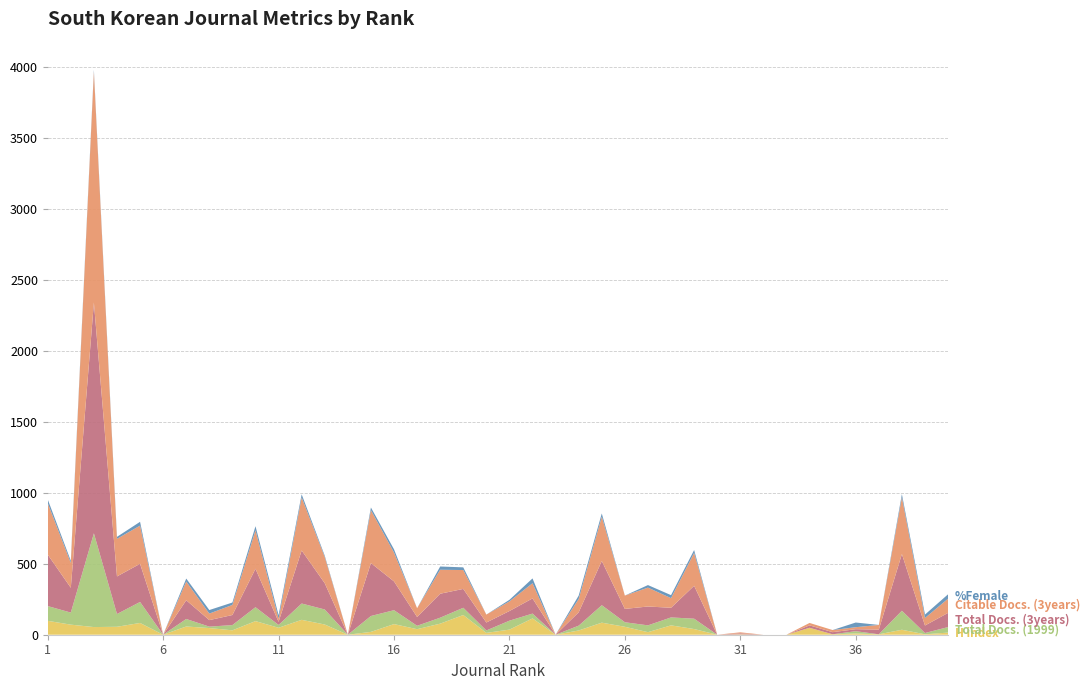

Reading right to left, what are all the values shown in this chart?

H index: 15	3	35	3	9	3	49	0	0	3	0	40	66	18	56	85	30	0	115	36	13	139	78	39	75	20	0	72	105	49	96	31	47	58	0	83	56	54	71	98
Total Docs. (1999): 39	9	134	0	16	0	0	0	0	0	0	73	56	48	32	123	34	0	34	63	17	51	42	24	98	112	0	106	115	20	98	37	10	53	0	148	90	661	85	104
Total Docs. (3years): 100	53	400	33	14	15	17	0	0	7	0	232	68	133	94	312	94	0	107	68	56	133	169	62	203	373	0	185	374	22	271	71	46	132	0	269	265	1627	175	363
Citable Docs. (3years): 100	53	400	33	14	15	17	0	0	7	0	232	68	133	94	312	94	0	107	68	56	133	169	62	203	373	0	185	374	22	271	71	46	132	0	269	265	1627	175	363
%Female: 31	24	22	0	33	0	0	0	0	0	0	20	21	18	0	23	24	0	34	11	0	19	23	0	23	19	0	9	22	25	29	17	25	21	0	27	14	13	15	26